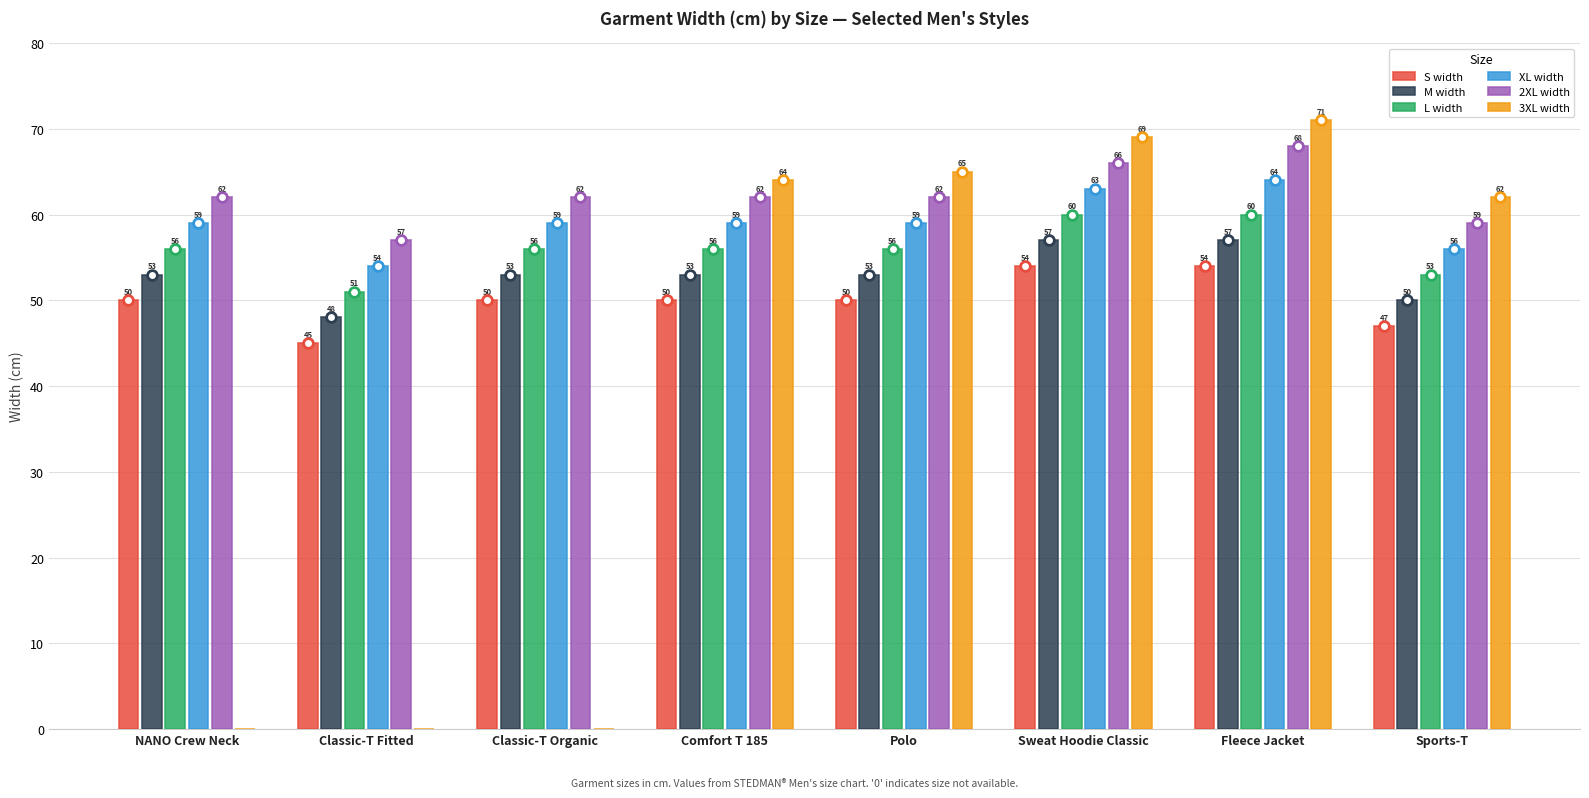

Between Classic-T Fitted and Fleece Jacket, which series saw the biggest shift?

3XL width